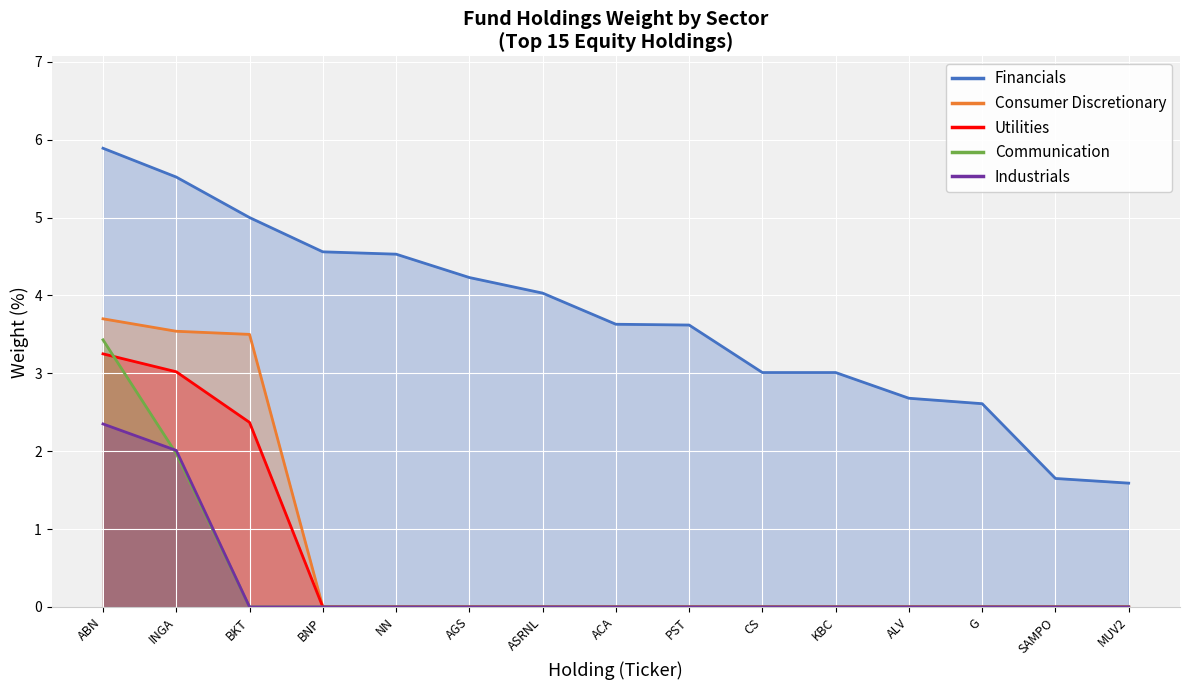

What is the label of the 8th point from the right?

ACA